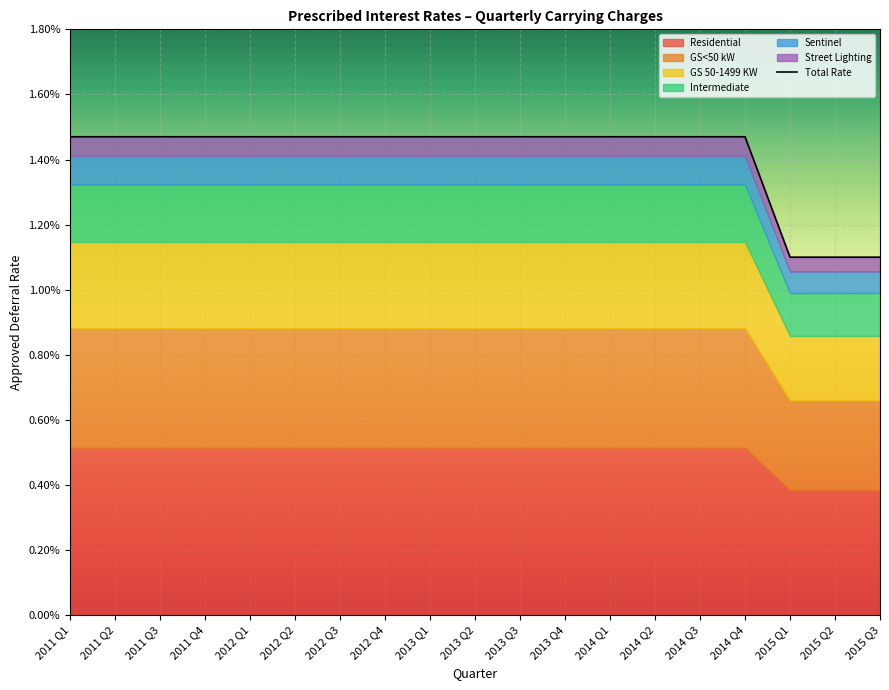

True or false: the data has more than 1 interior local peaks.

False